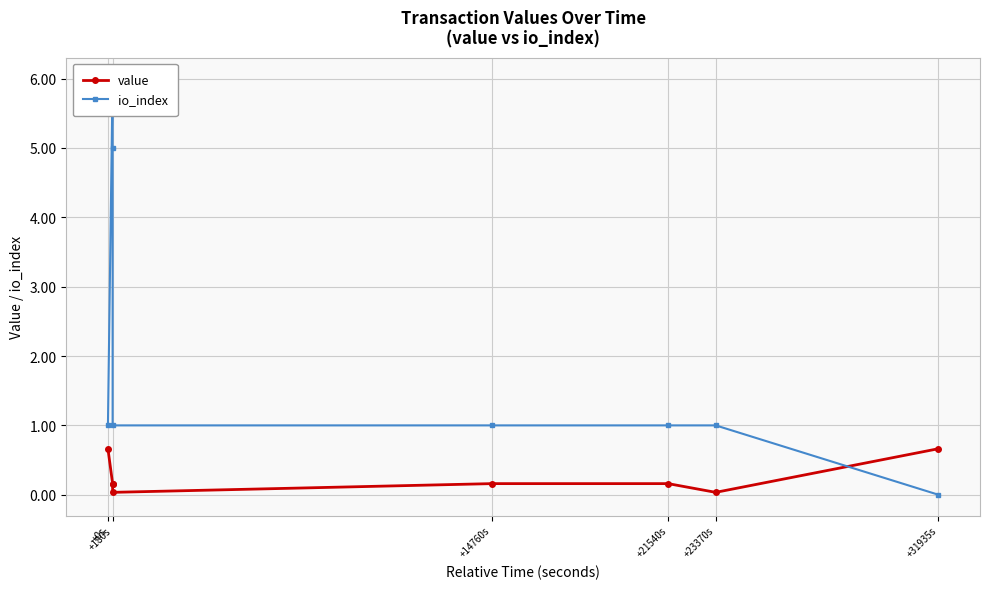

Which category has the highest value across all series?

+180s